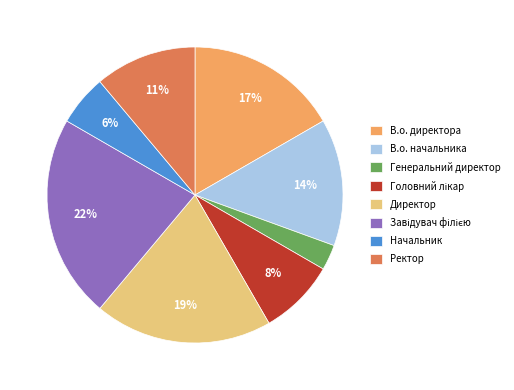

How many segments does this pie chart have?

8